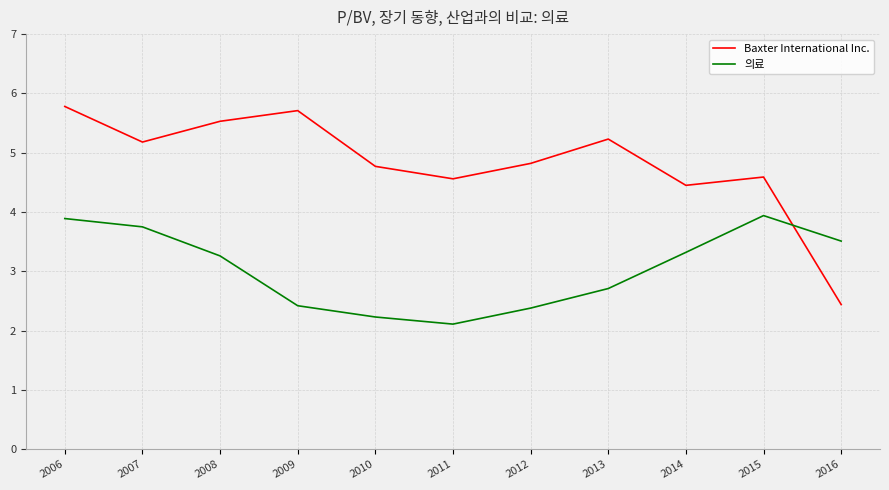

In 의료, how many points are higher than both neighbors (excluding endpoints)?

1